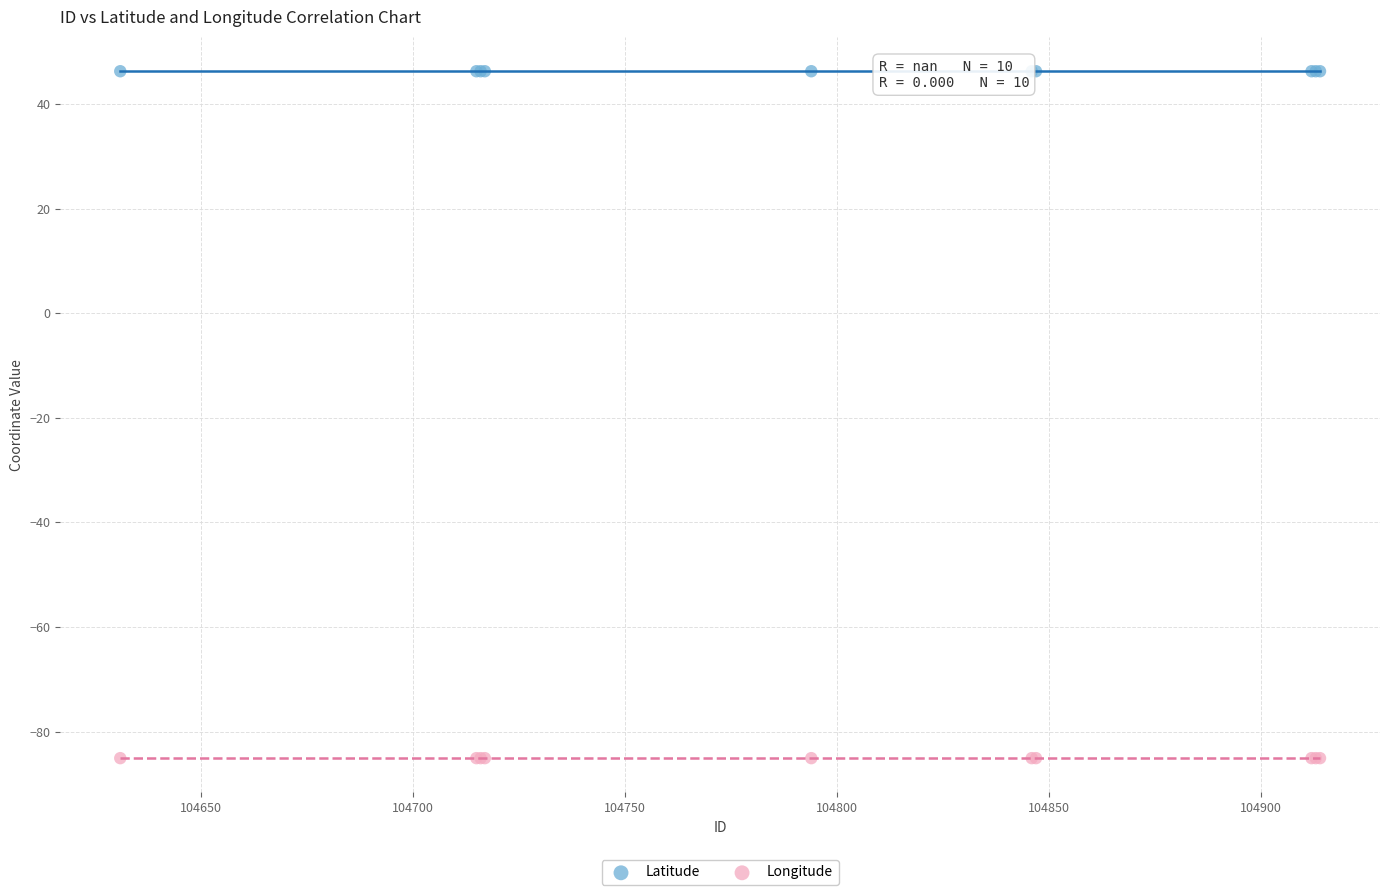

Which series reaches the minimum Y coordinate?

Longitude